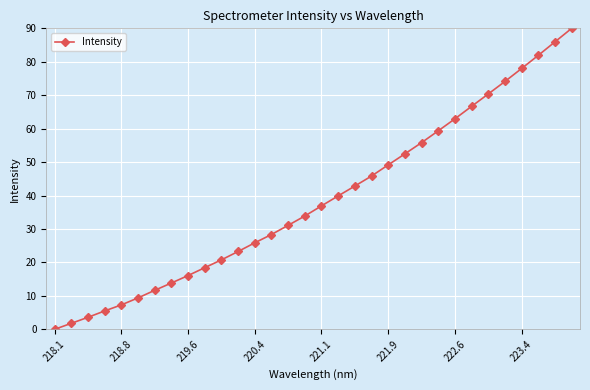

What is the difference between the maximum and second lowest values?

88.2